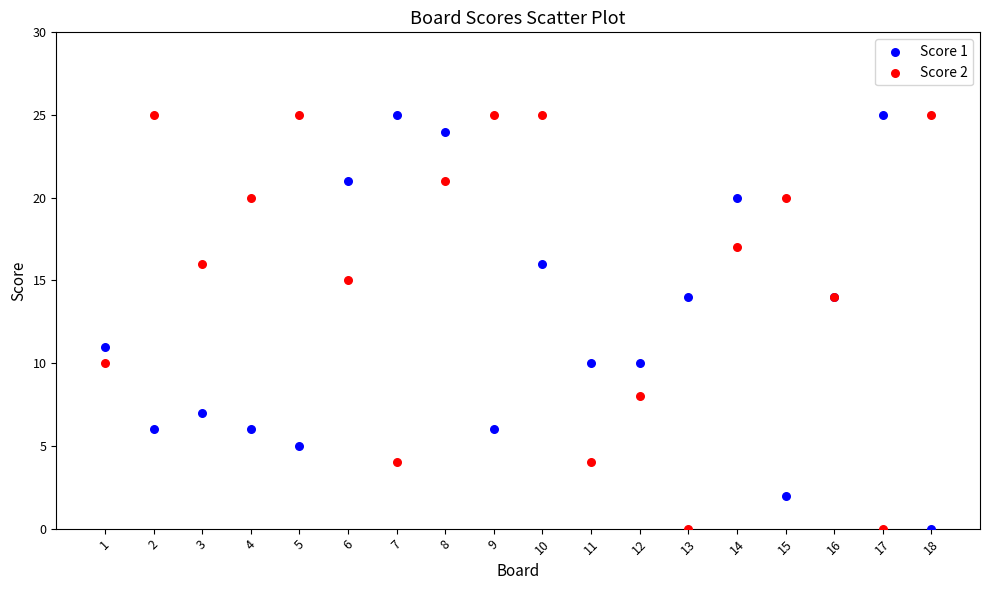

What are all the series names shown in the legend?

Score 1, Score 2